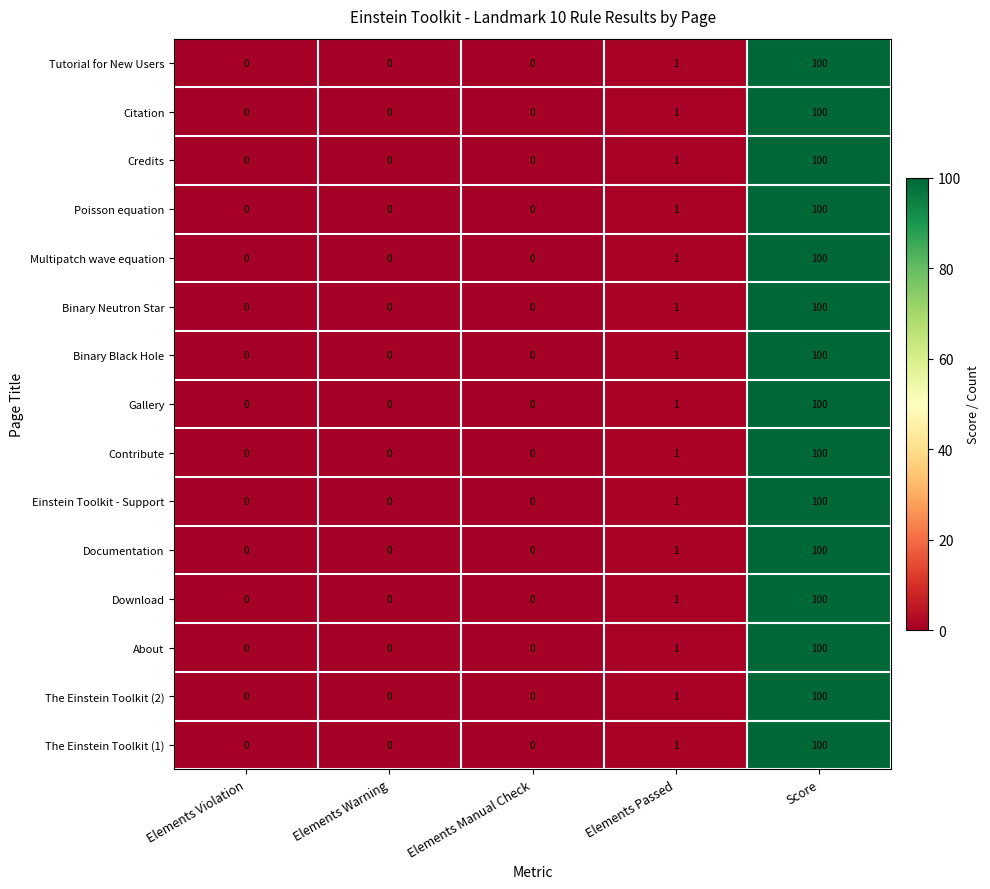

What is the total value across all series at Score?

1500